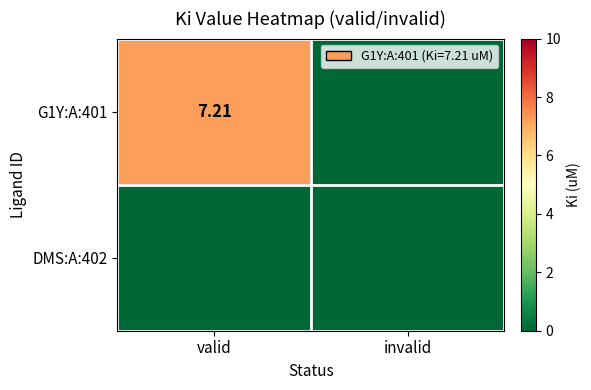

Which series changed the most between valid and invalid?

G1Y:A:401